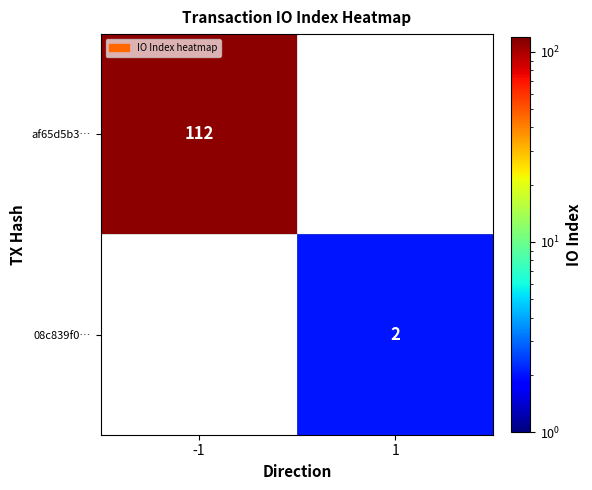

The af65d5b3… series shows 169 at -1. True or false?

False